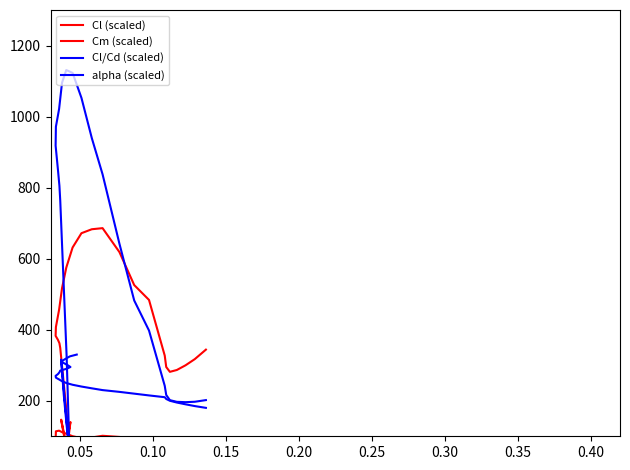

What is the highest value of the Cl (scaled) series?

685.9